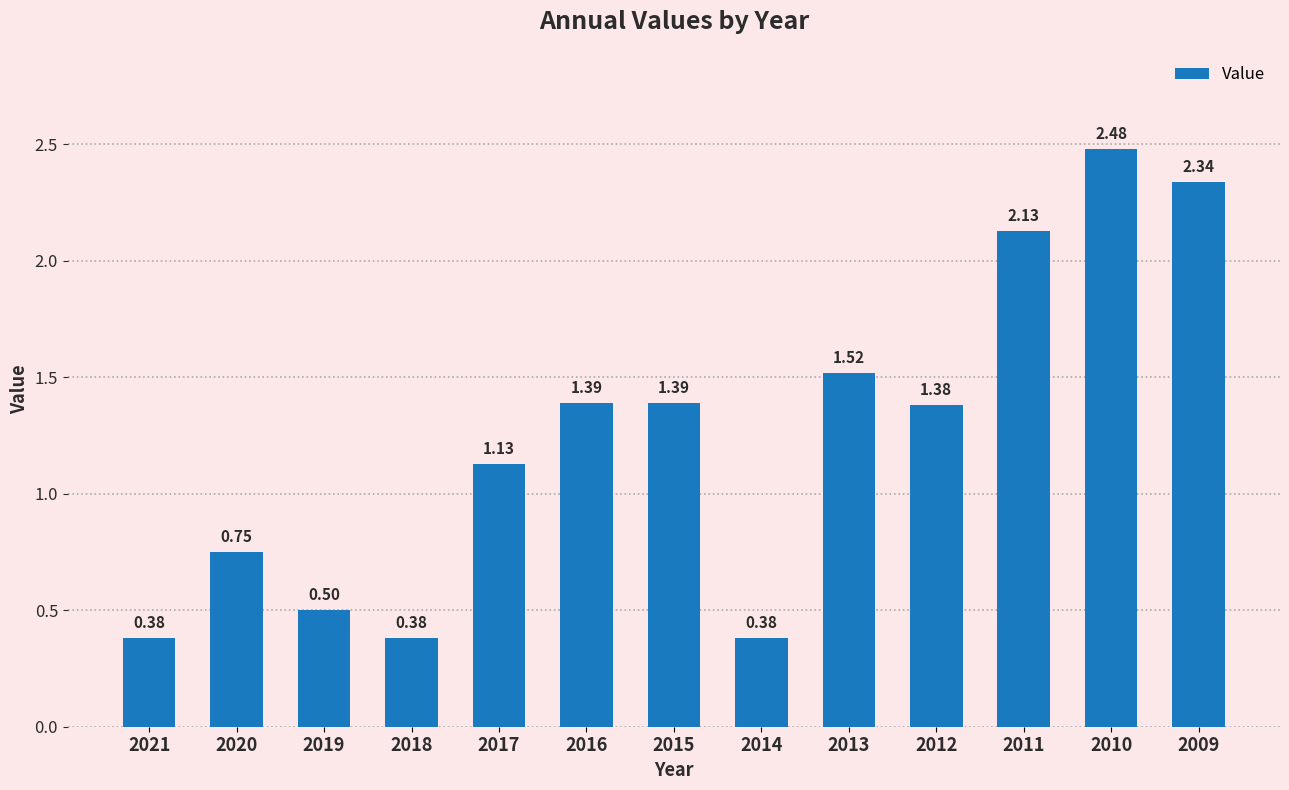

Where is the data nearest to the value 1?

2017